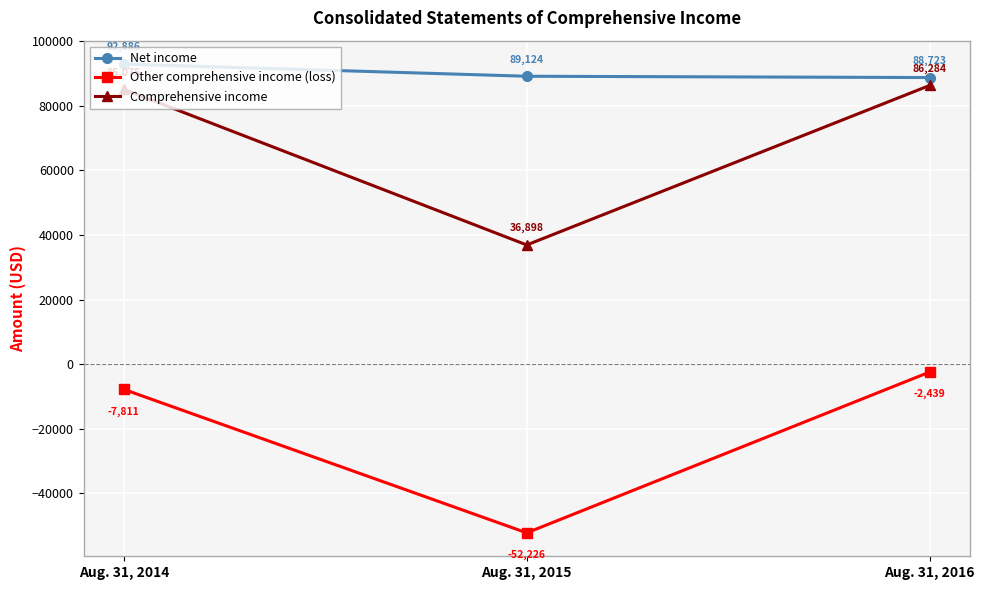

What is the sum of all Comprehensive income values?

208257